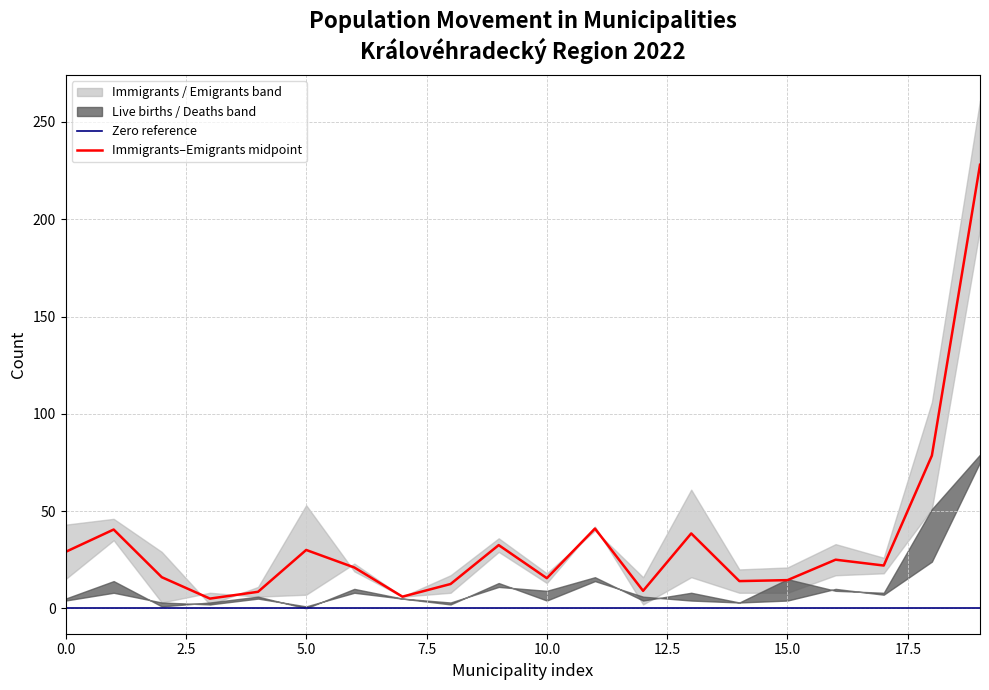

How many data points in Live births are less than 7?

10